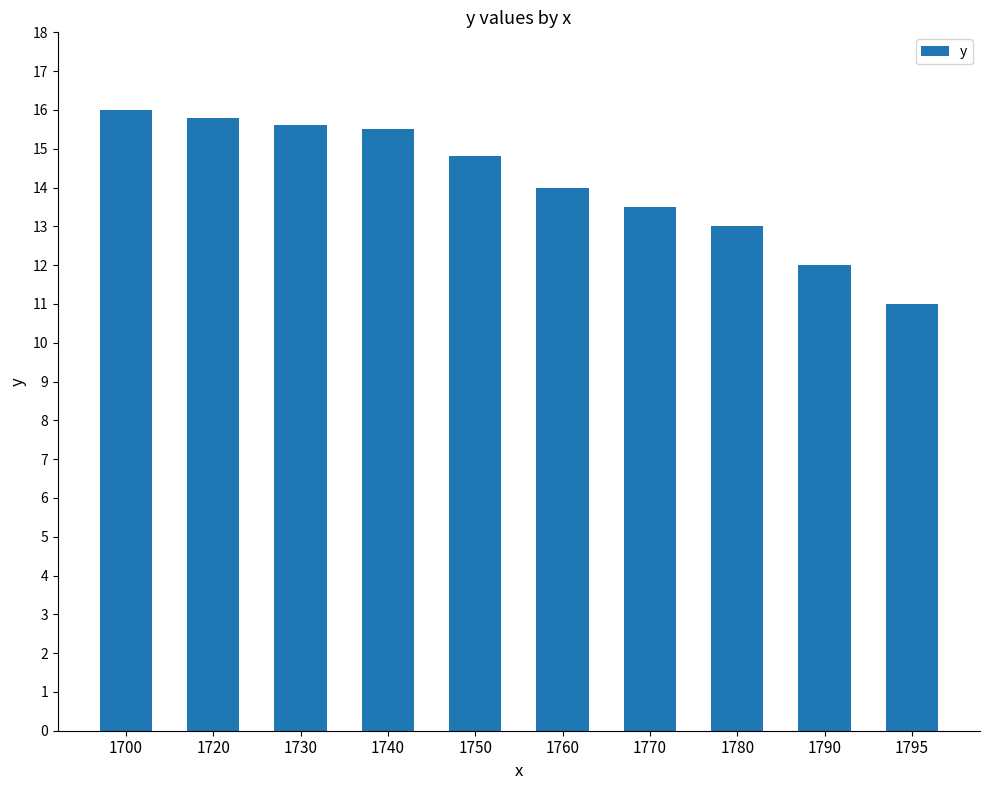

Where does the data first go above 14?

1700